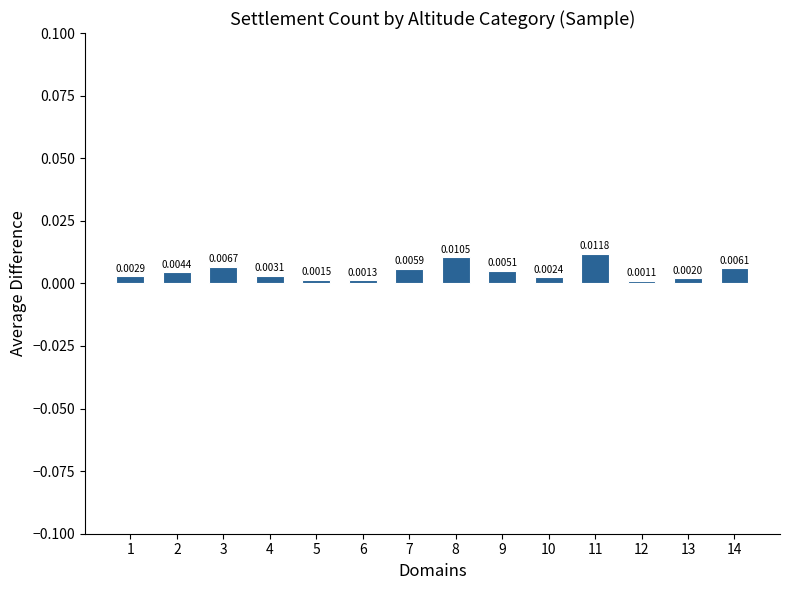

At which label is the value closest to 0?

12